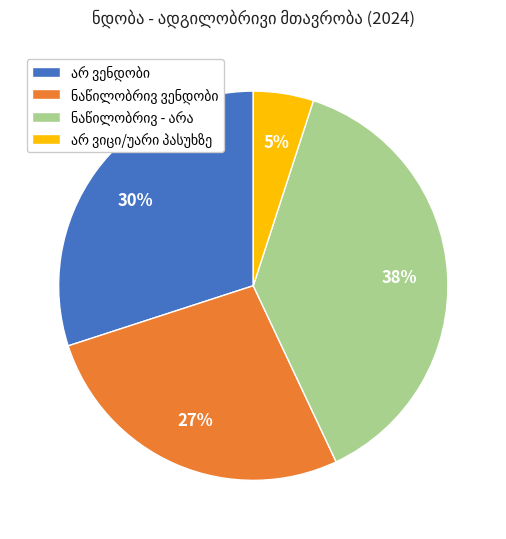

Count the number of slices in the pie.

4